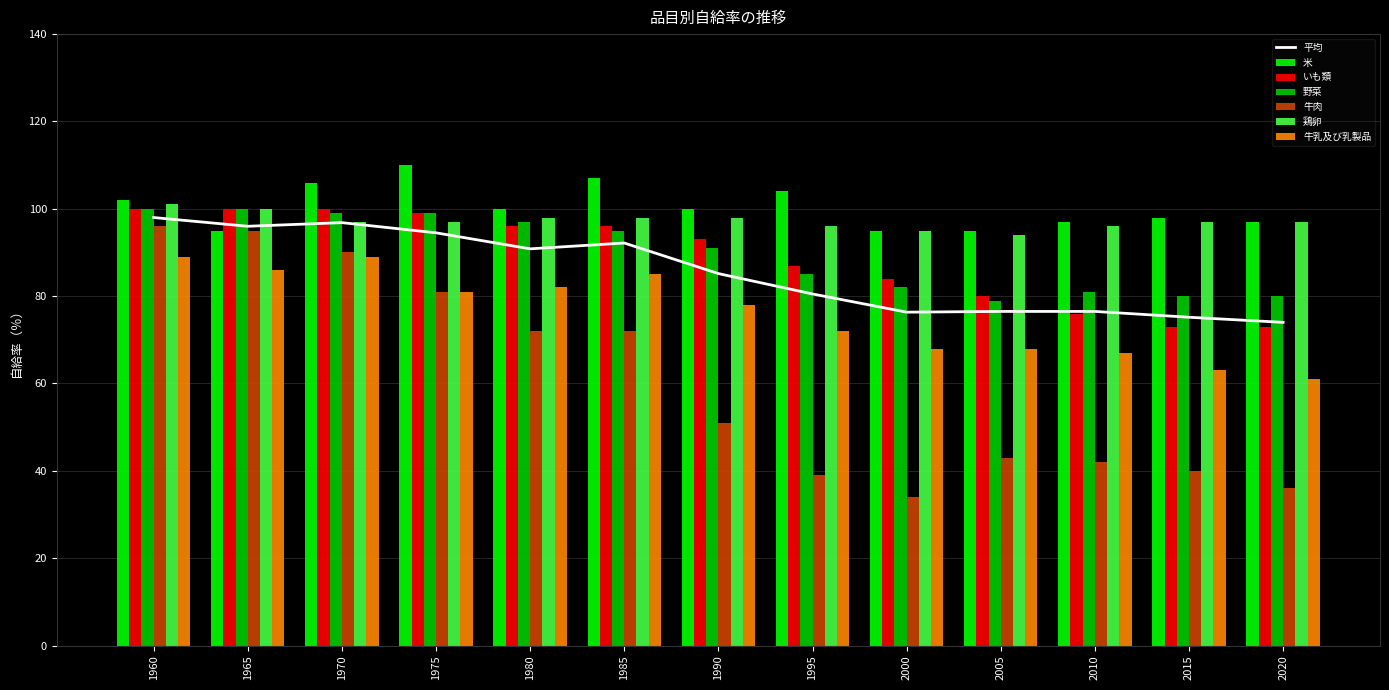

What is the approximate value of いも類 at 1970, to the nearest 10?

100